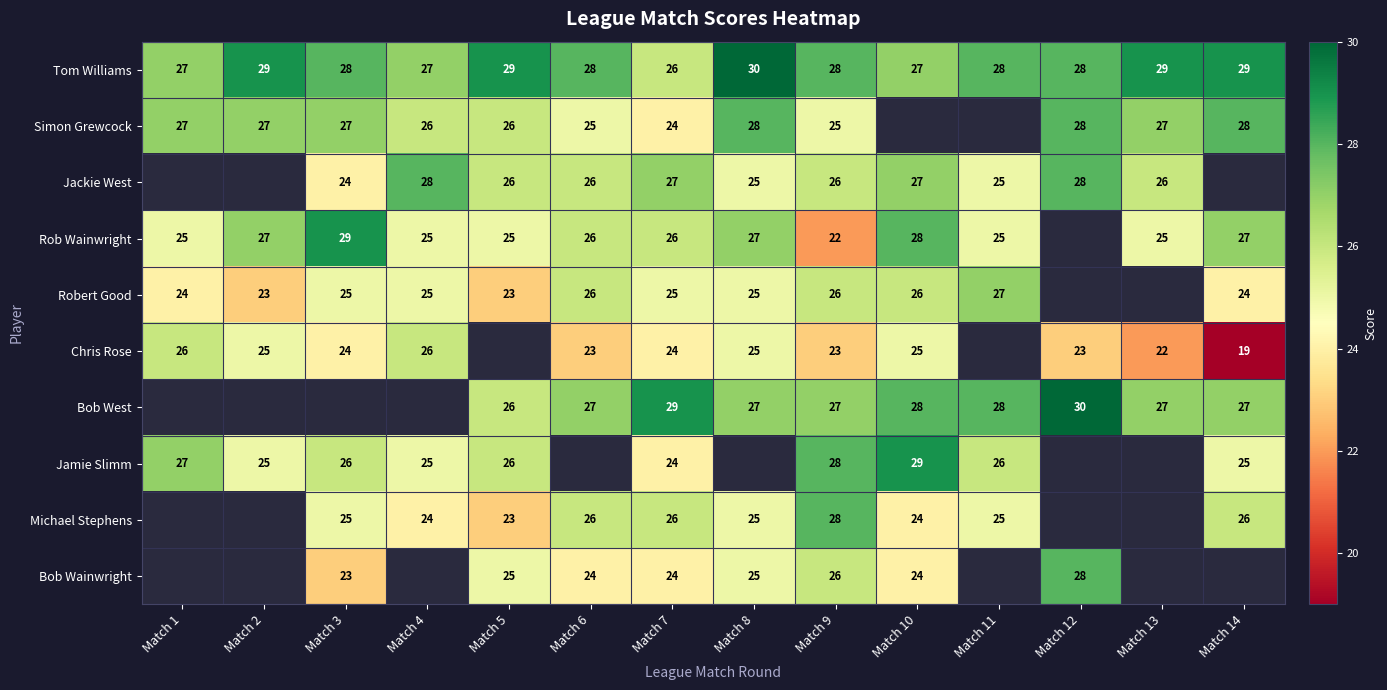

Is it true that Robert Good equals 24 at Match 1?

True